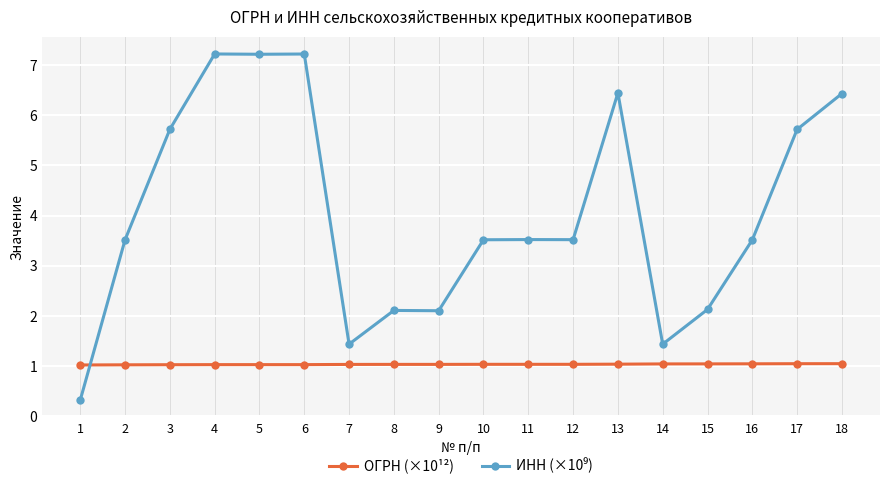

What is the sum of the ОГРН (×10¹²) values at 10 and 15?

2.1